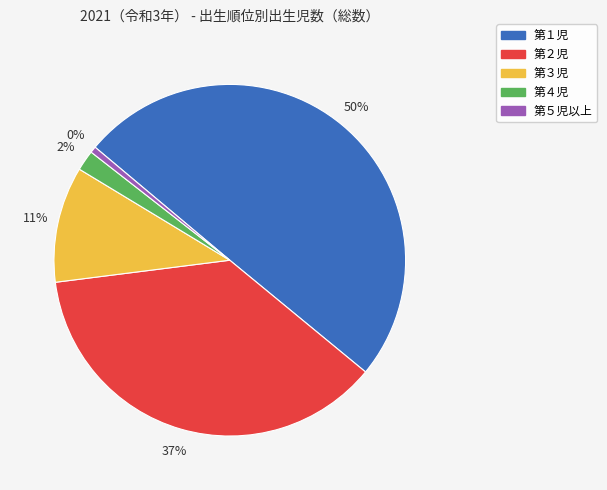

How many segments does this pie chart have?

5